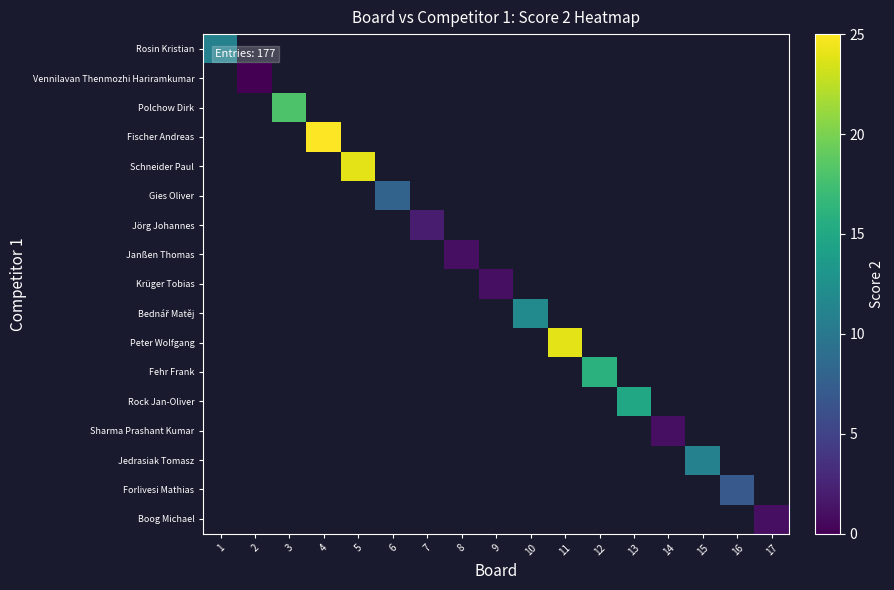

Which category has the highest value across all series?

4